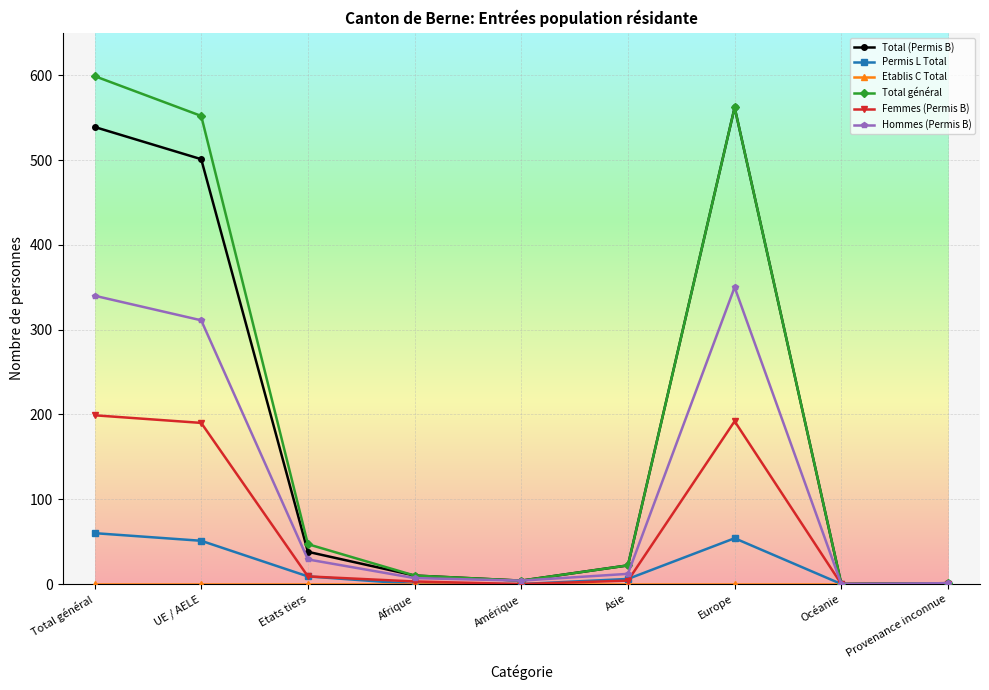

What is the total value across all series at Asie?

66